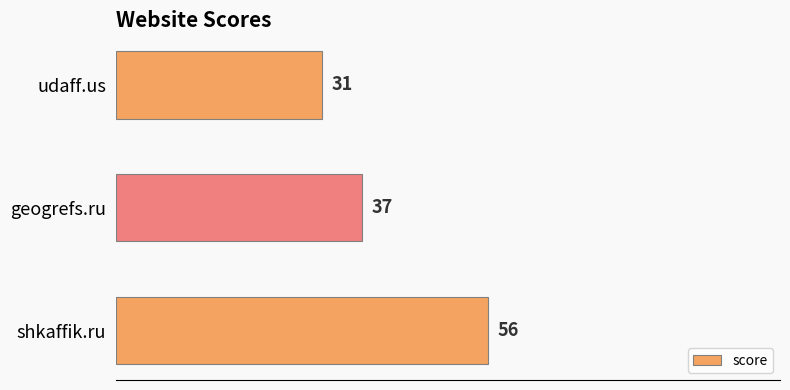

Approximately how many times larger is the value at shkaffik.ru compared to udaff.us?

1.8